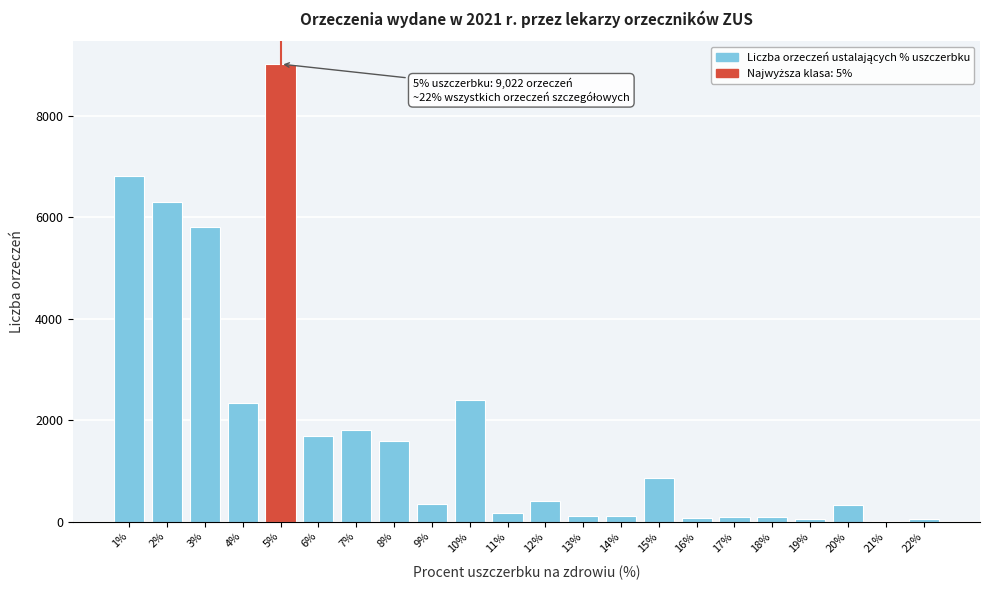

At which label is the value closest to 4521?

3%